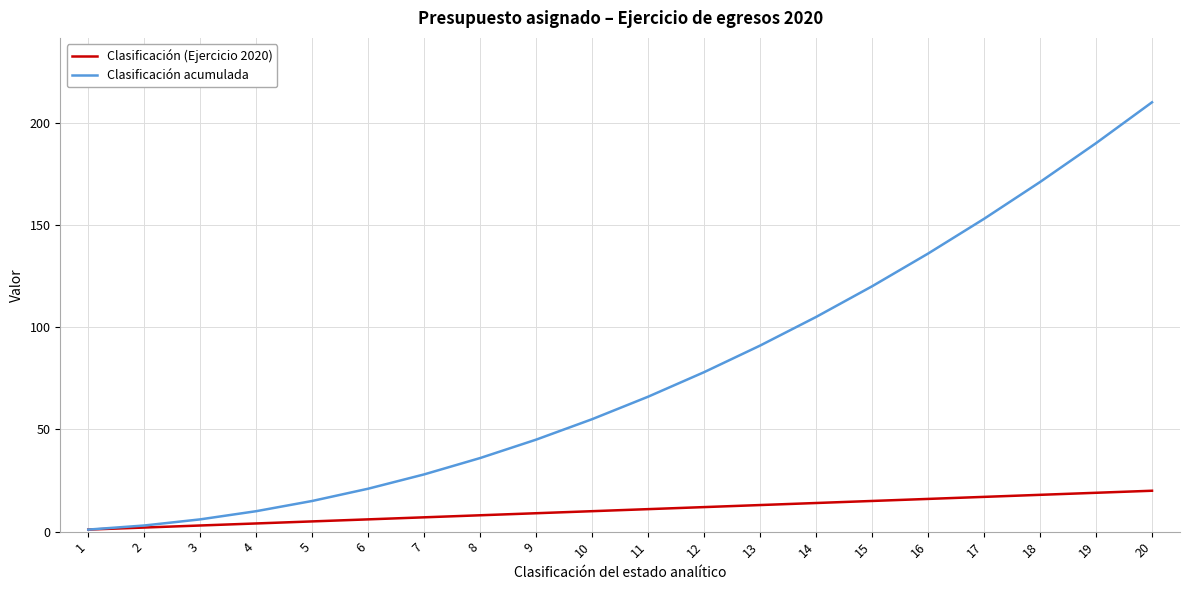

Which series changed the most between 4 and 11?

Clasificación acumulada